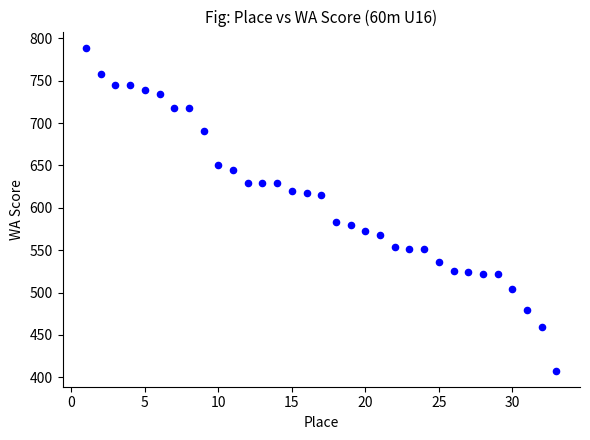

What is the range of X values (max minus min)?

32